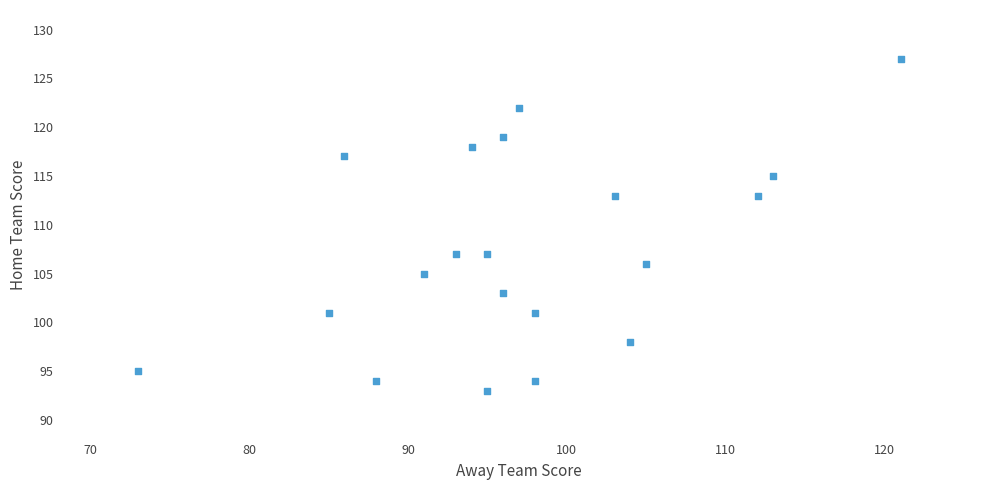

What is the range of X values (max minus min)?

48